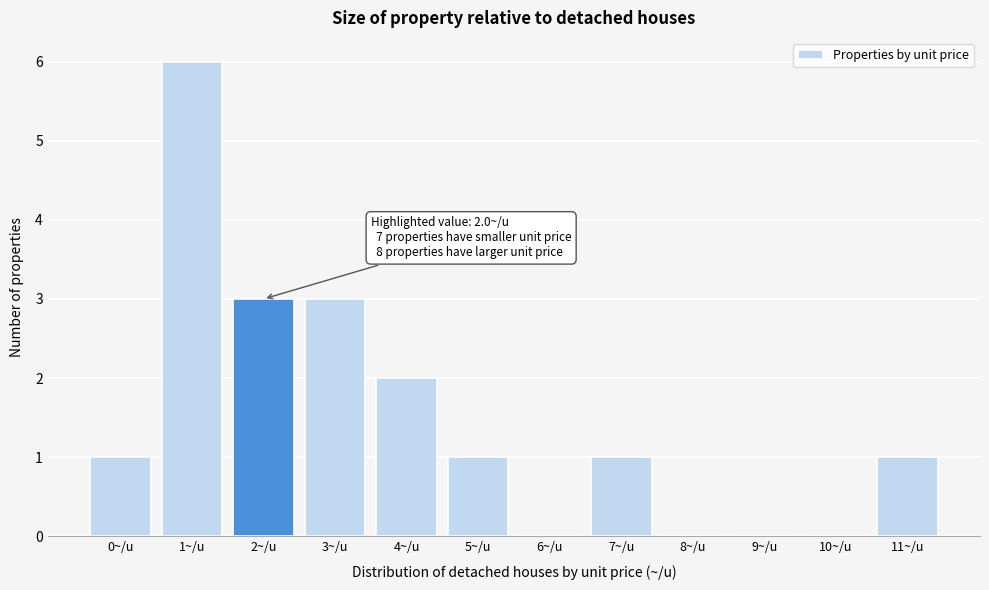

Reading left to right, what are all the values shown in this chart?

0~/u=1	1~/u=6	2~/u=3	3~/u=3	4~/u=2	5~/u=1	6~/u=0	7~/u=1	8~/u=0	9~/u=0	10~/u=0	11~/u=1